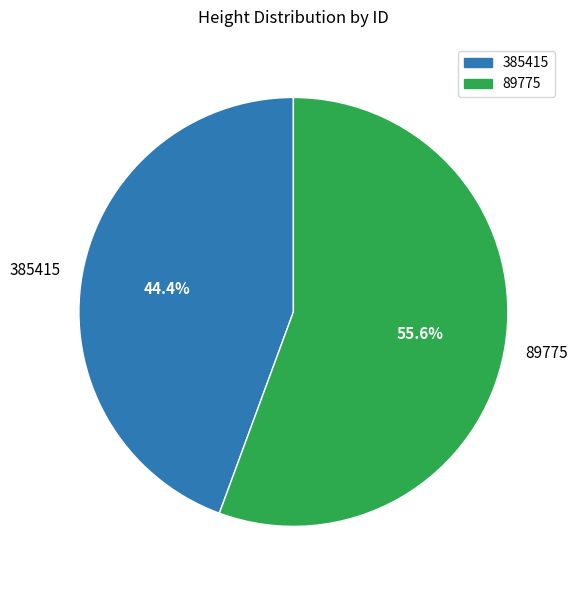

What percentage is NOT represented by 385415?

55.6%